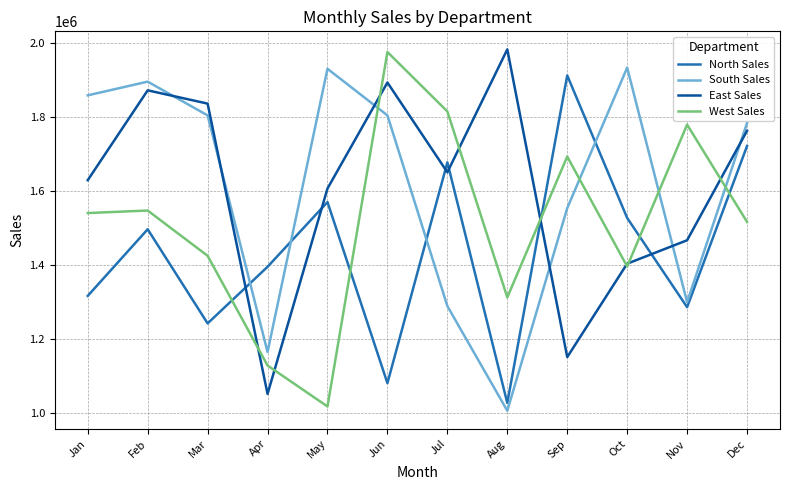

How many times do South Sales and West Sales cross each other?

4